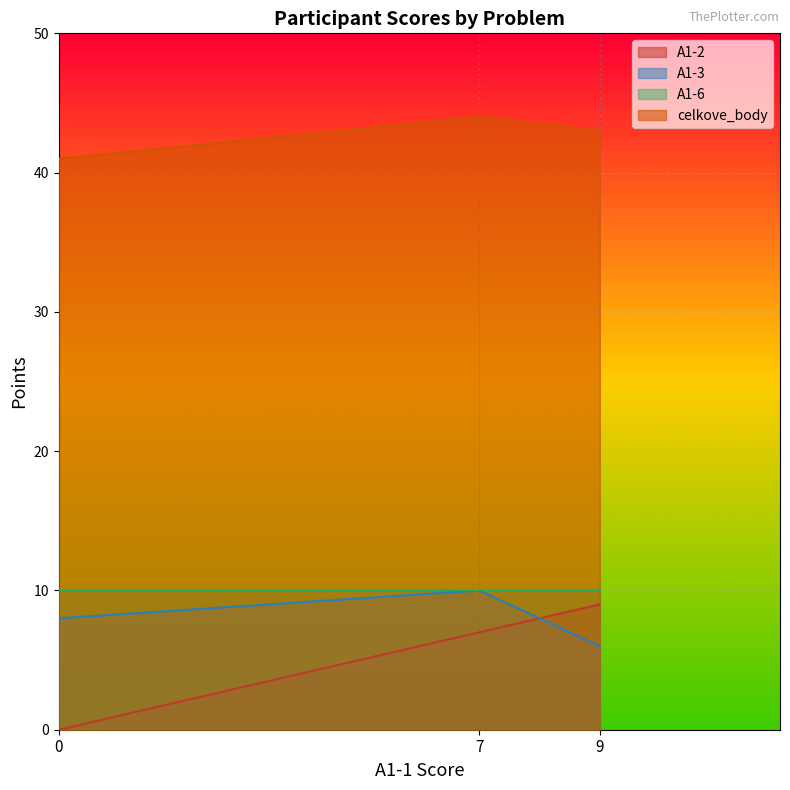

What are all the series names shown in the legend?

A1-2, A1-3, A1-6, celkove_body